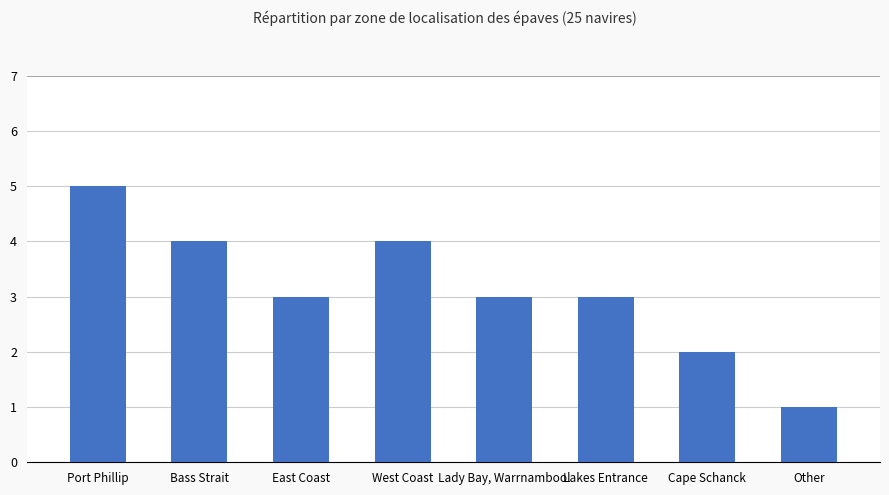

What is the smallest value displayed?

1